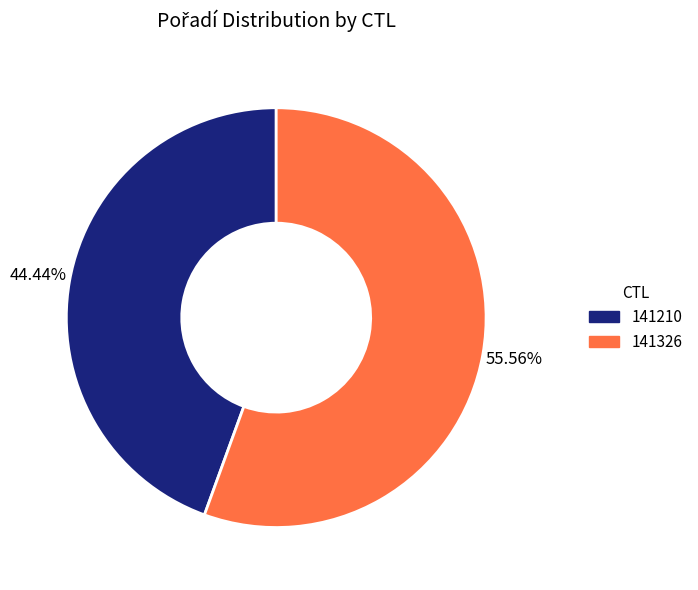

What percentage is NOT represented by 141210?

55.6%